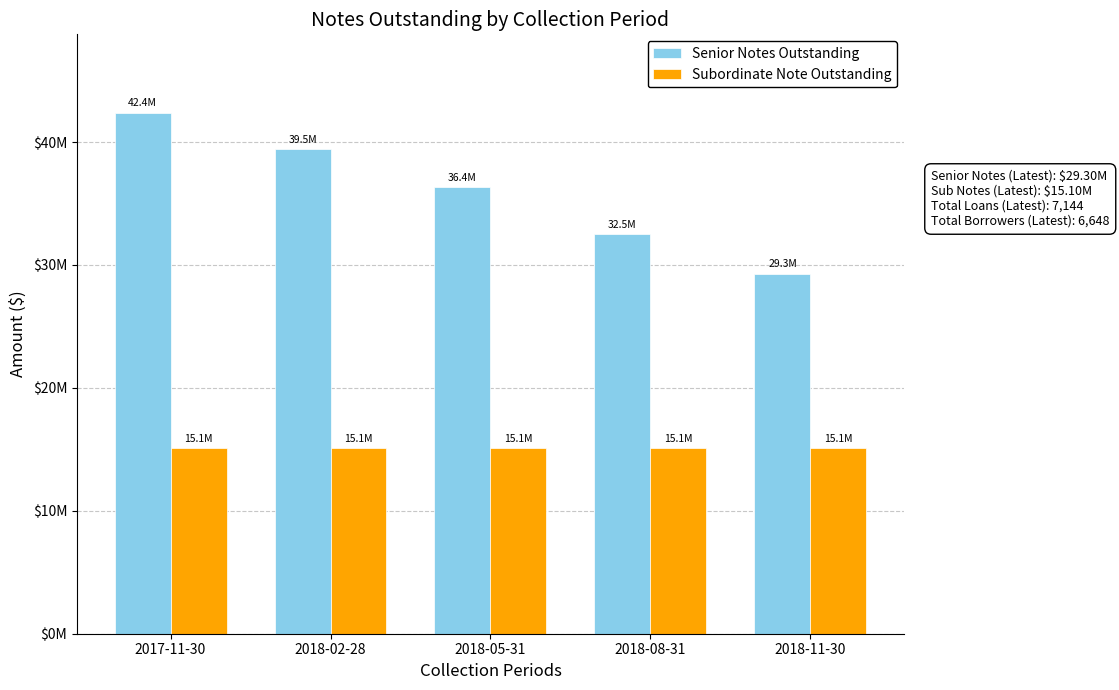

Count the Senior Notes Outstanding values in the range 32500000 to 39450000.

3